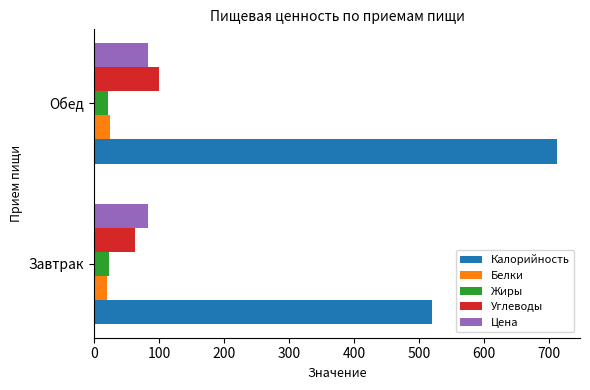

What is the maximum value for Цена?

83.0